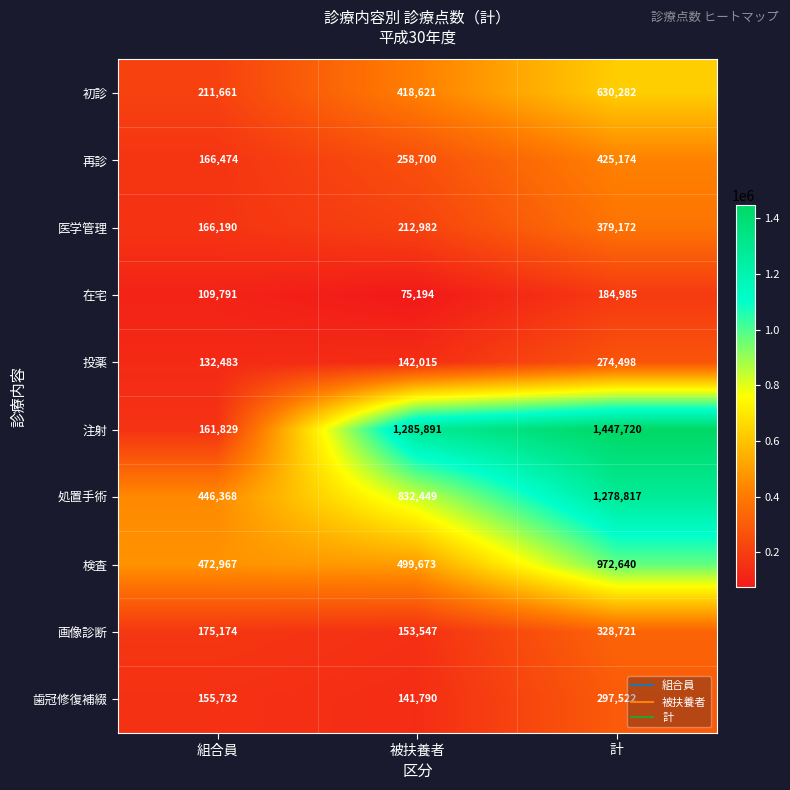

What is the approximate value of 検査 at 組合員, to the nearest 10?

472970